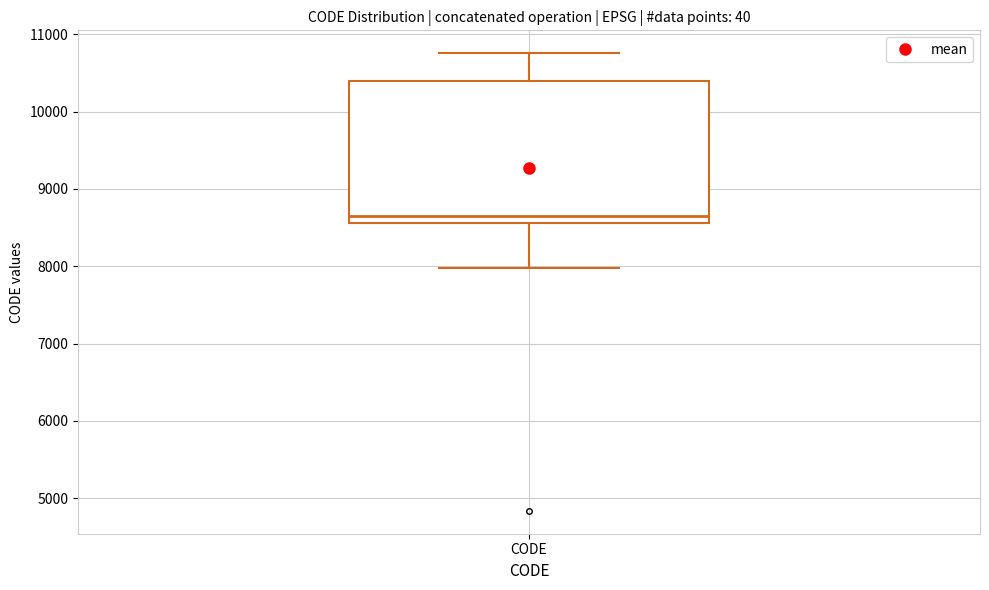

Where does the lower whisker of the box for CODE end on the y-axis? The values are not printed on the chart, so give them approximately, as read against the axis.

8000